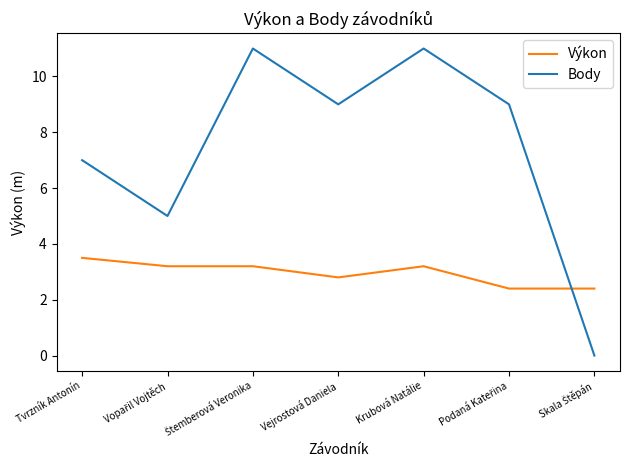

Rank the series by their average value, from highest to lowest.

Body, Výkon